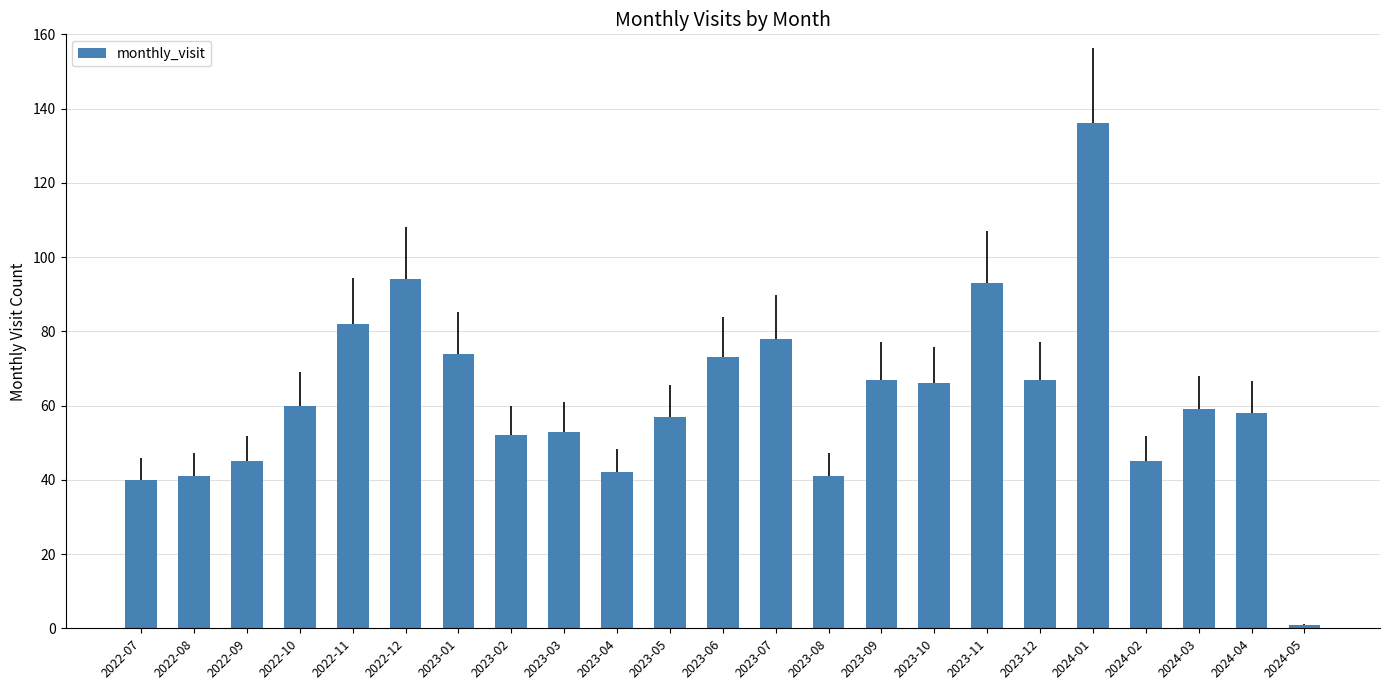

What is the average value?

62